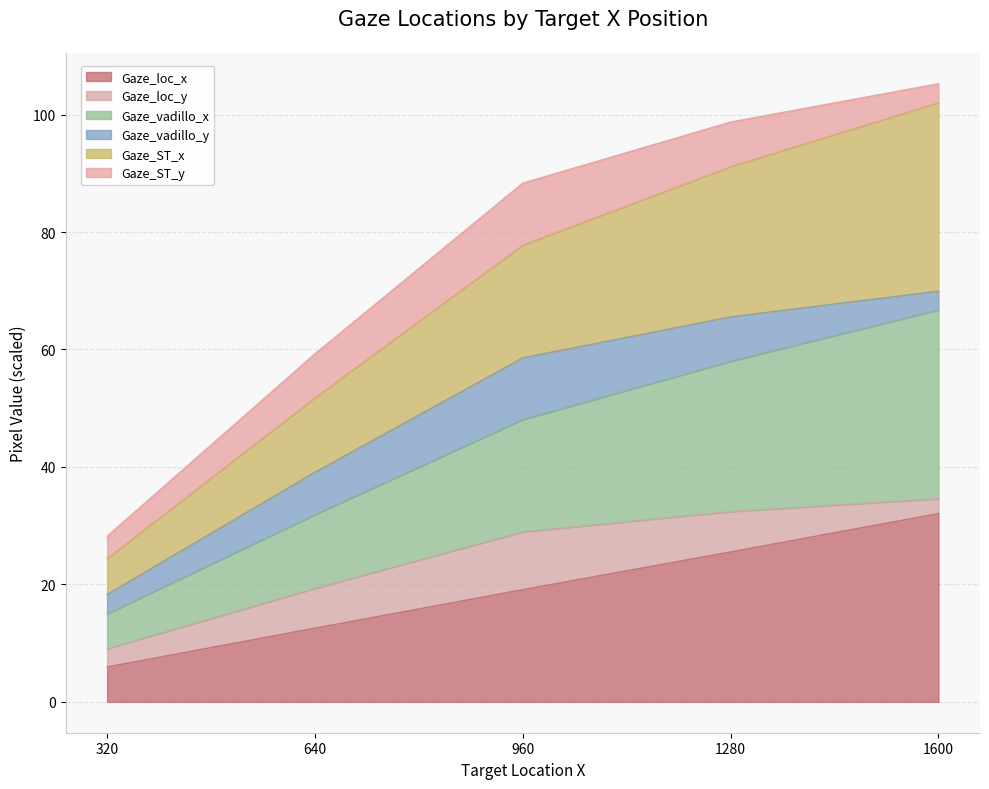

The value of Gaze_loc_x at 640 is 12.5. True or false?

True